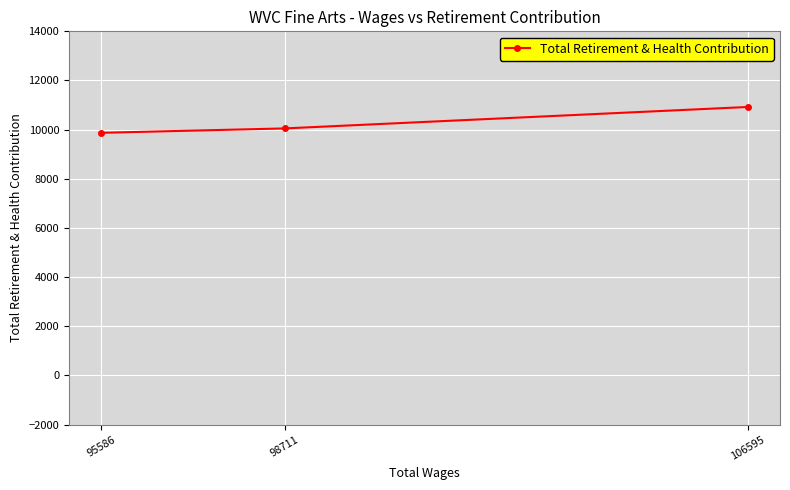

Read the value at 98711, to the nearest 10.

10050